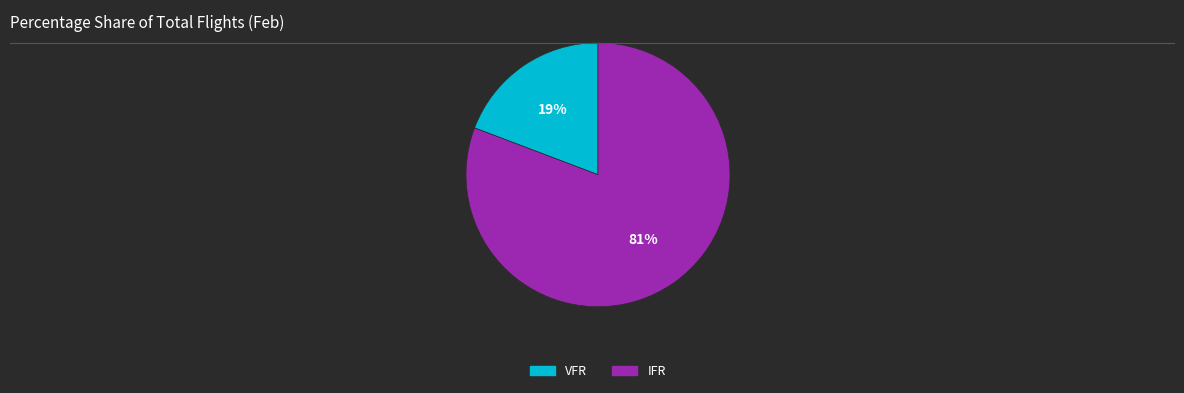

To the nearest percent, what percentage of the pie is IFR?

81%